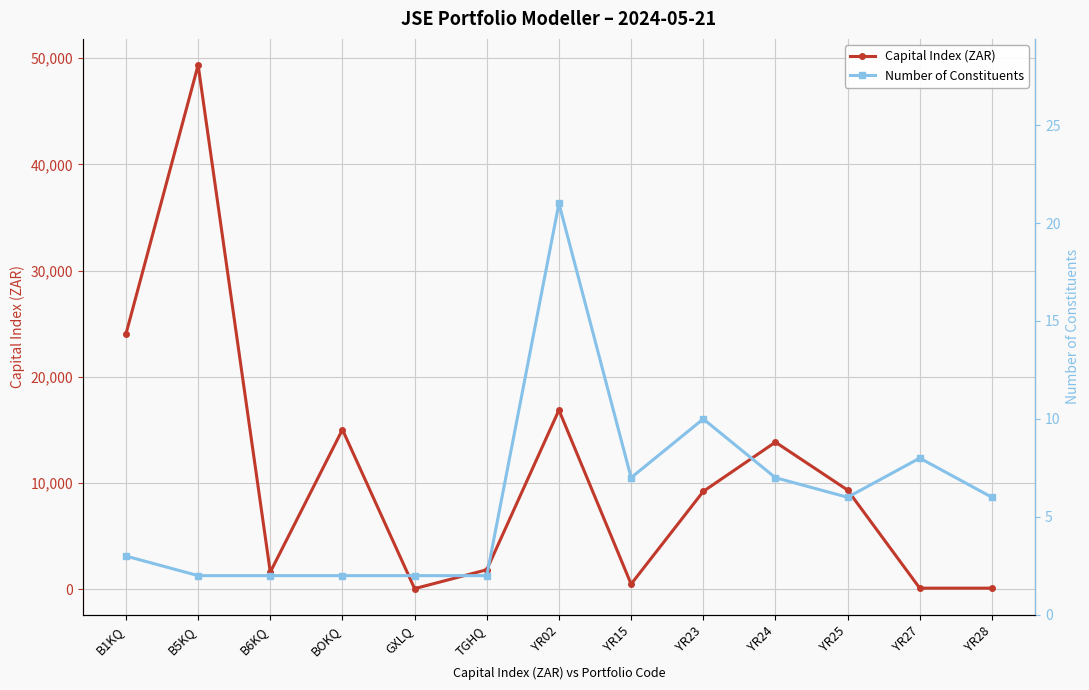

Which category has the highest value in the Capital Index (ZAR) series?

B5KQ